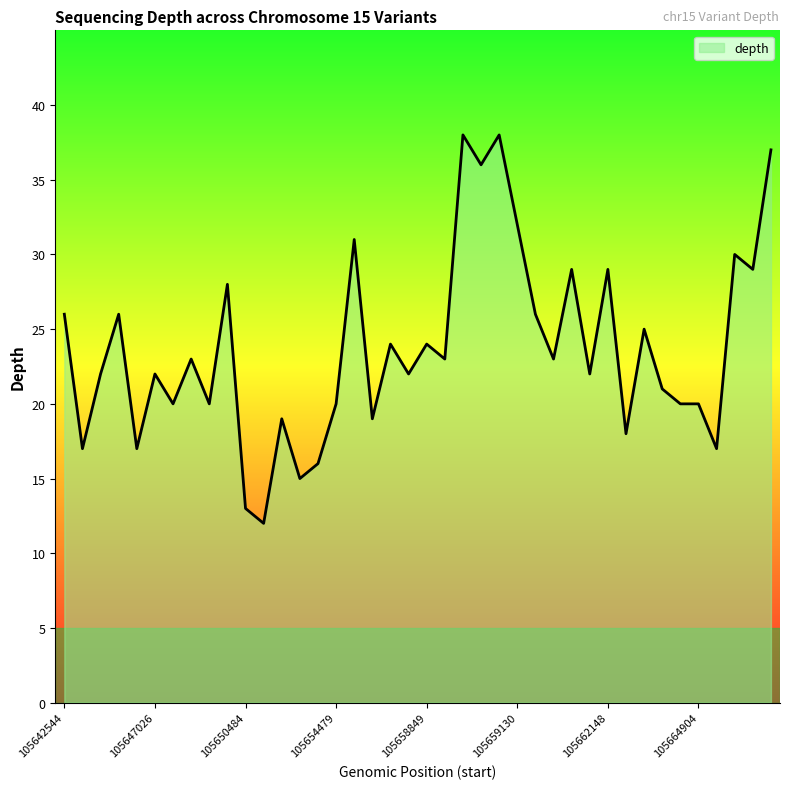

What is the smallest value displayed?

12